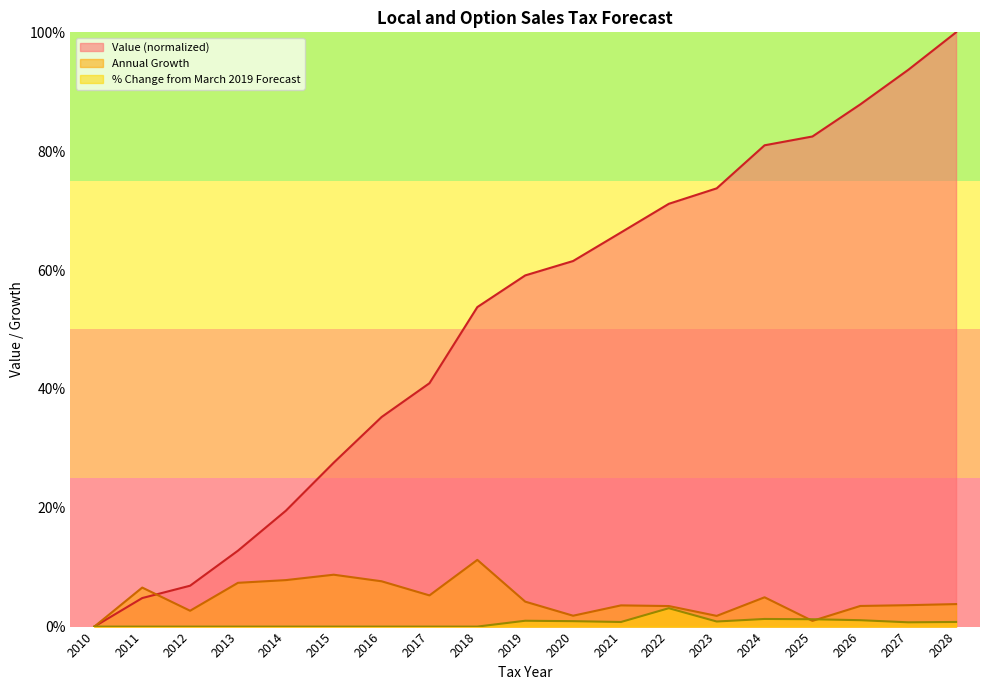

Between 2019 and 2017, which is larger?

2019